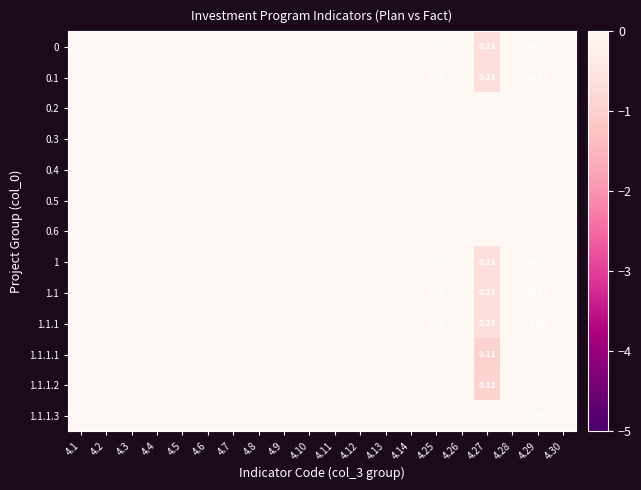

At which label does 0.3 reach its peak?

4.1